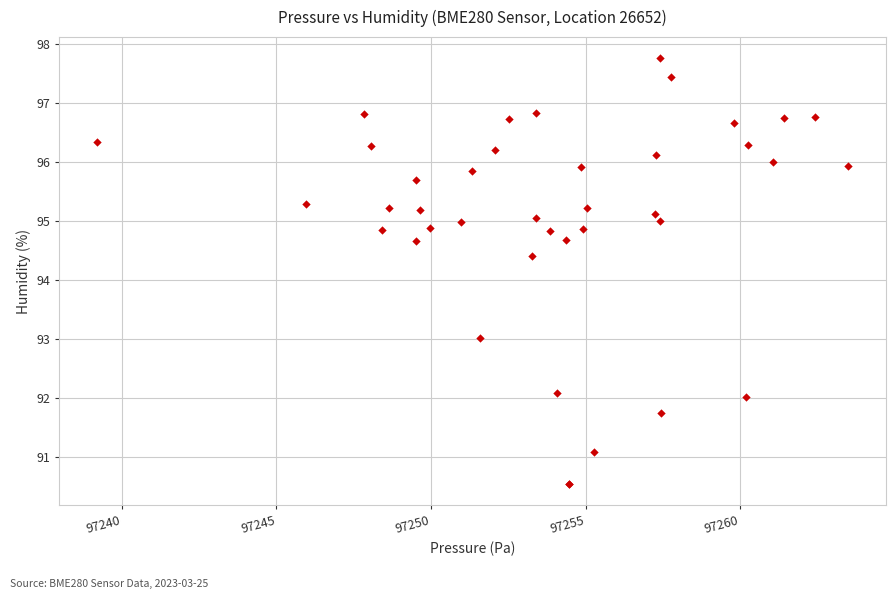

What Y value in the scatter plot is closest to 94?

94.4